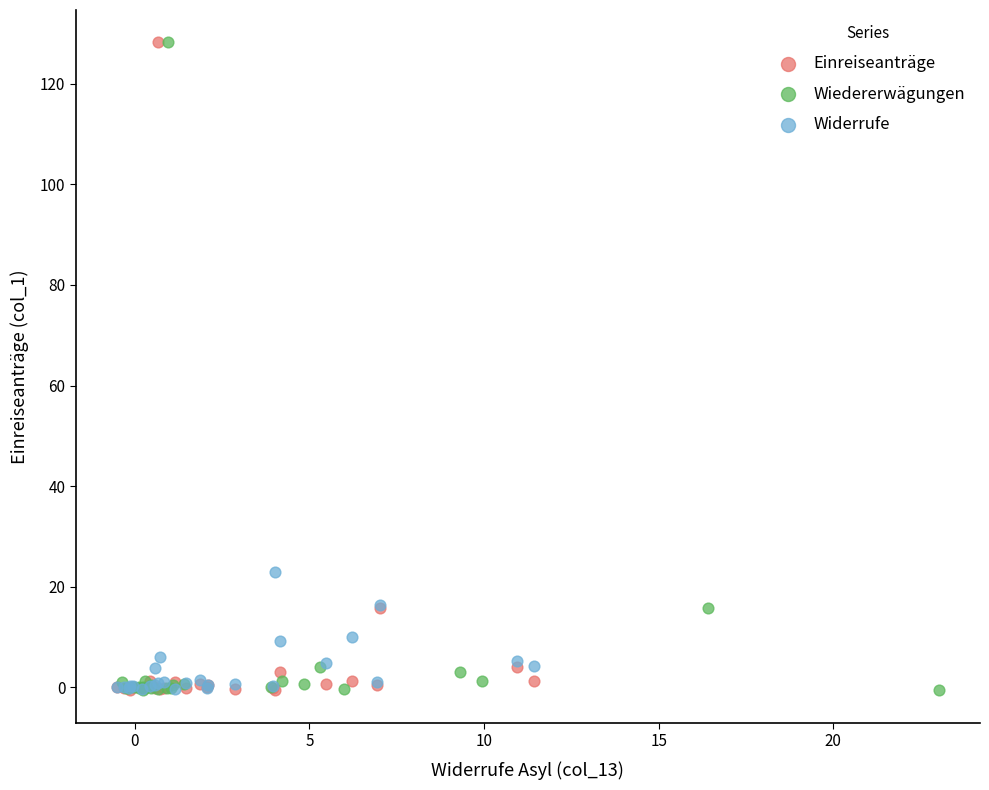

What are all the series names shown in the legend?

Einreiseanträge, Wiedererwägungen, Widerrufe